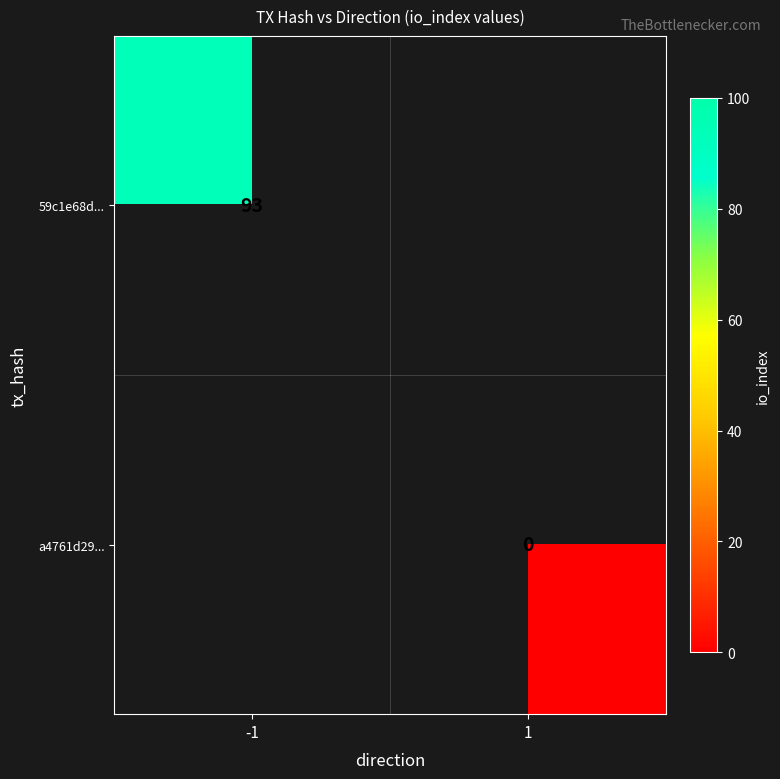

The 59c1e68d... series shows 137 at -1. True or false?

False